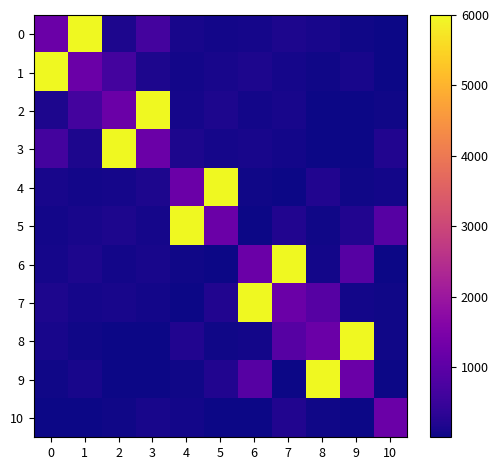

What is the total value across all series at 5?

8060